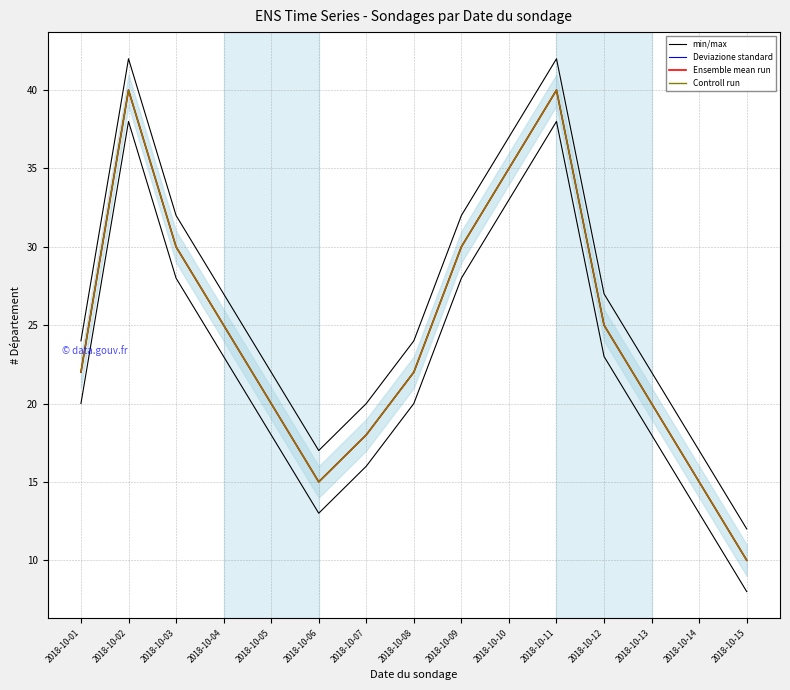

Is this an area chart (filled region under the line)?

No